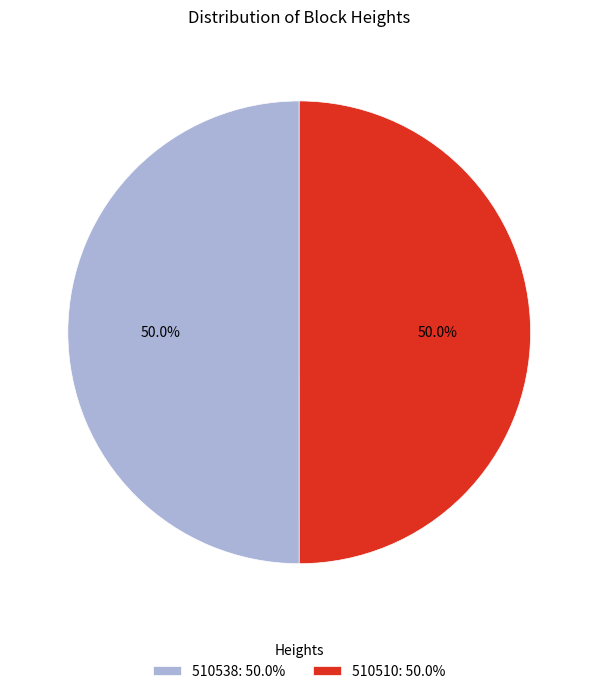

What is the total percentage of 510510 and 510538?

100.0%